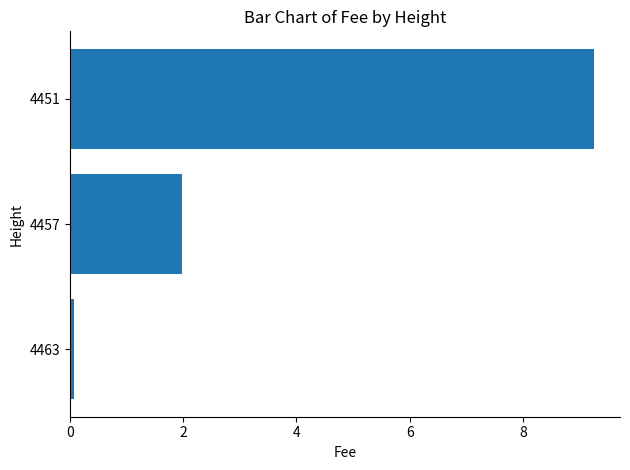

Is it true that the value at 4457 is 1.1?

False